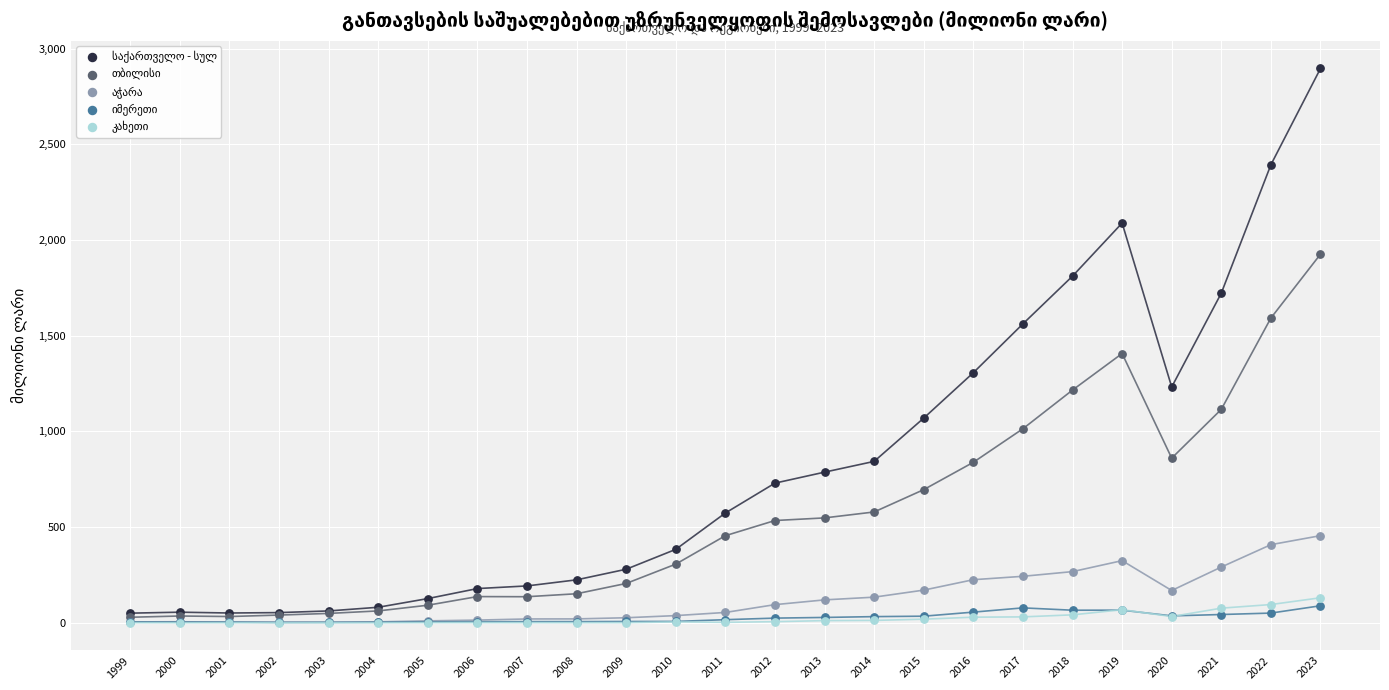

Across all series, what Y value is closest to 1448?

1407.3